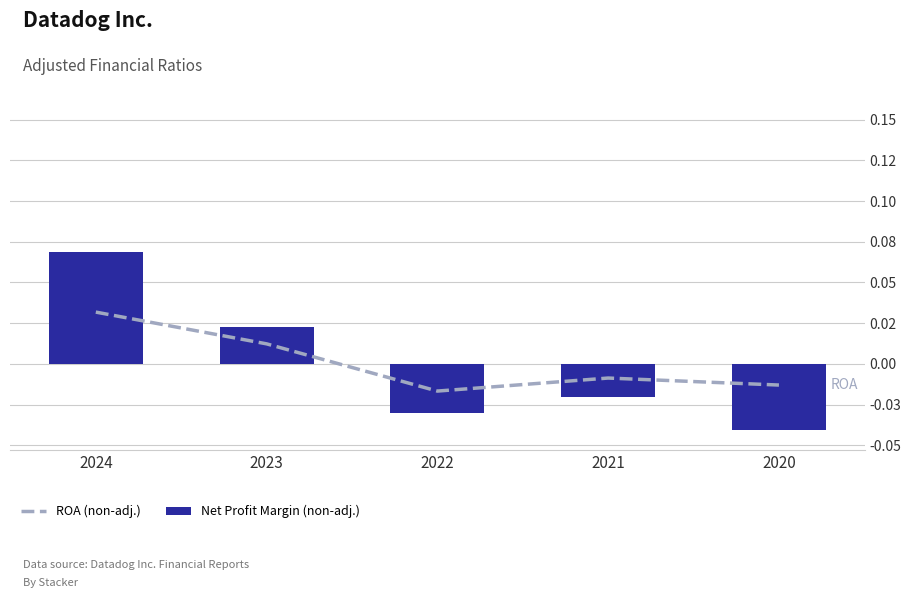

Rank the series by their average value, from lowest to highest.

Net Profit Margin (non-adj.), ROA (non-adj.)